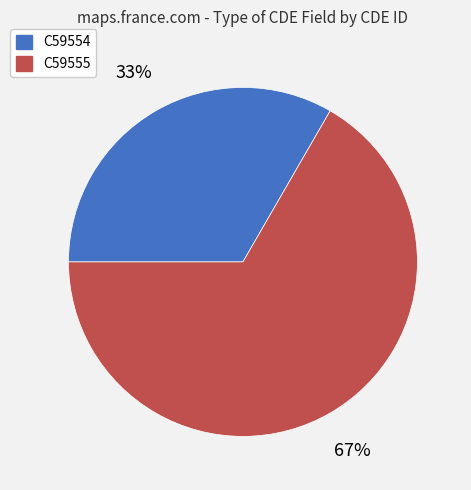

Is there a majority slice in this chart?

Yes